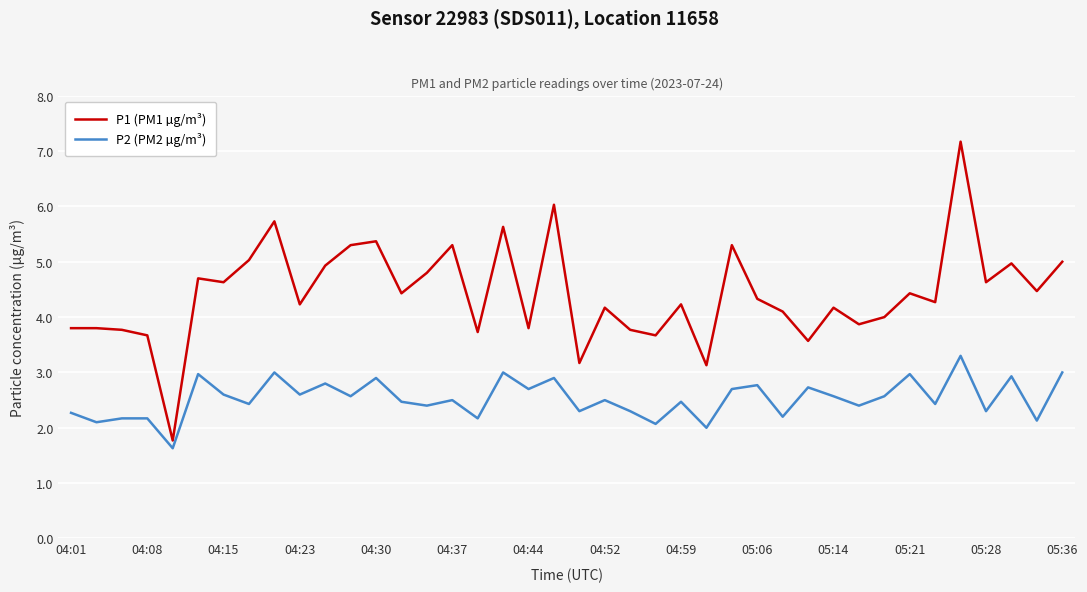

What are all the series names shown in the legend?

P1 (PM1 µg/m³), P2 (PM2 µg/m³)